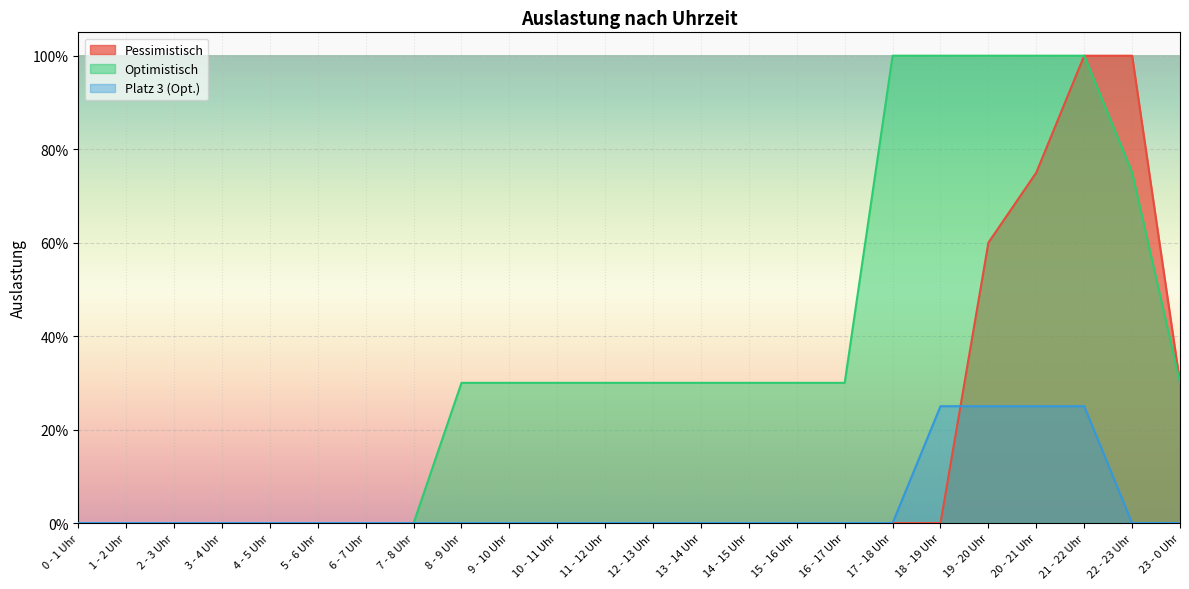

What is the difference between the Optimistisch values at 20 - 21 Uhr and 13 - 14 Uhr?

0.7